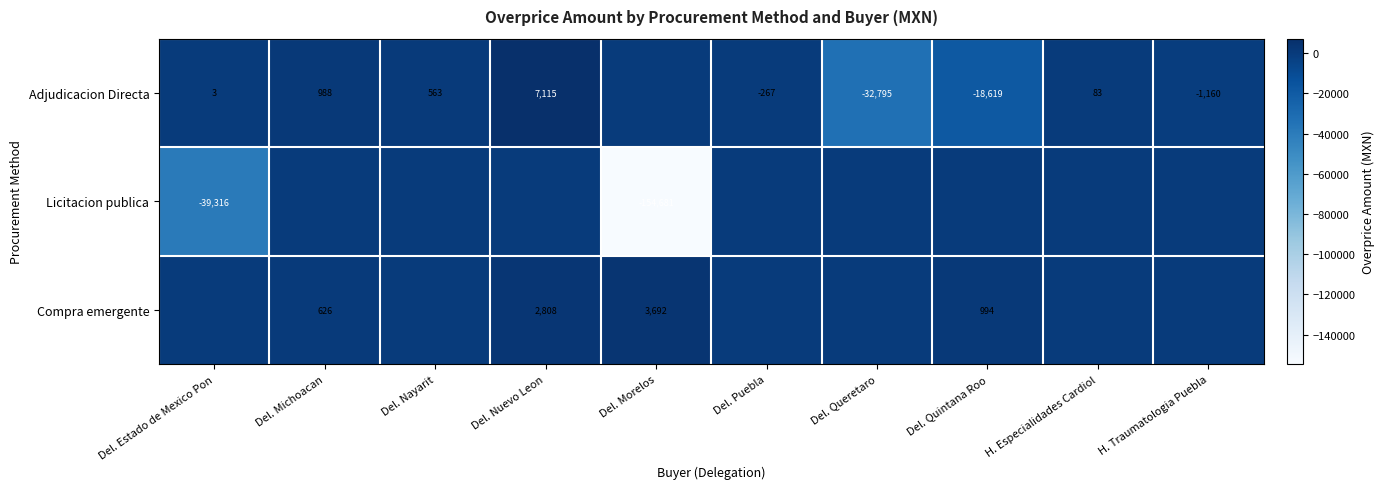

Is it true that Adjudicacion Directa equals 10337 at Del. Nuevo Leon?

False